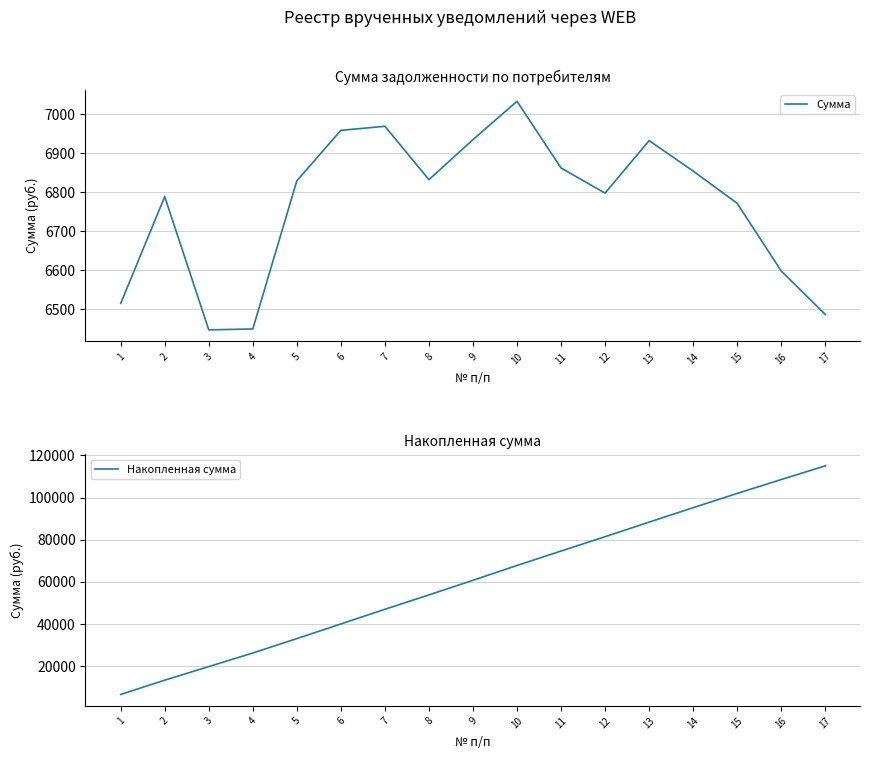

At which label is Накопленная сумма closest to 60787?

9